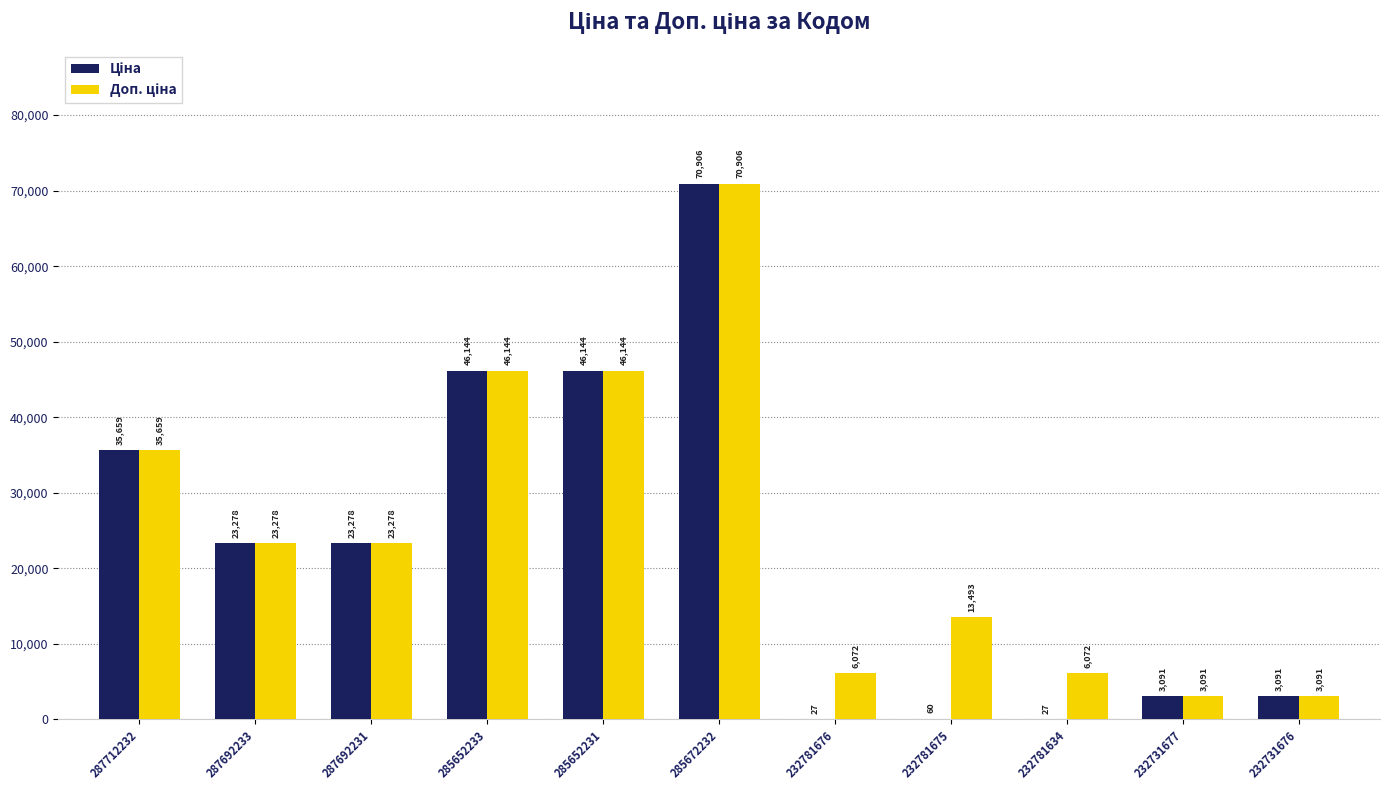

What is the maximum value shown in the chart?

70906.0